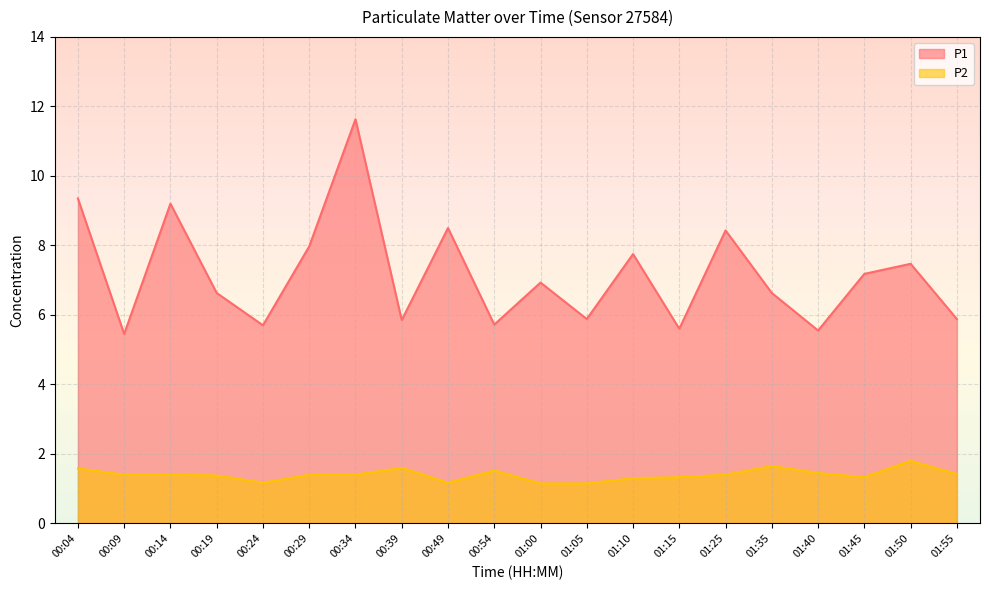

What are all the series names shown in the legend?

P1, P2